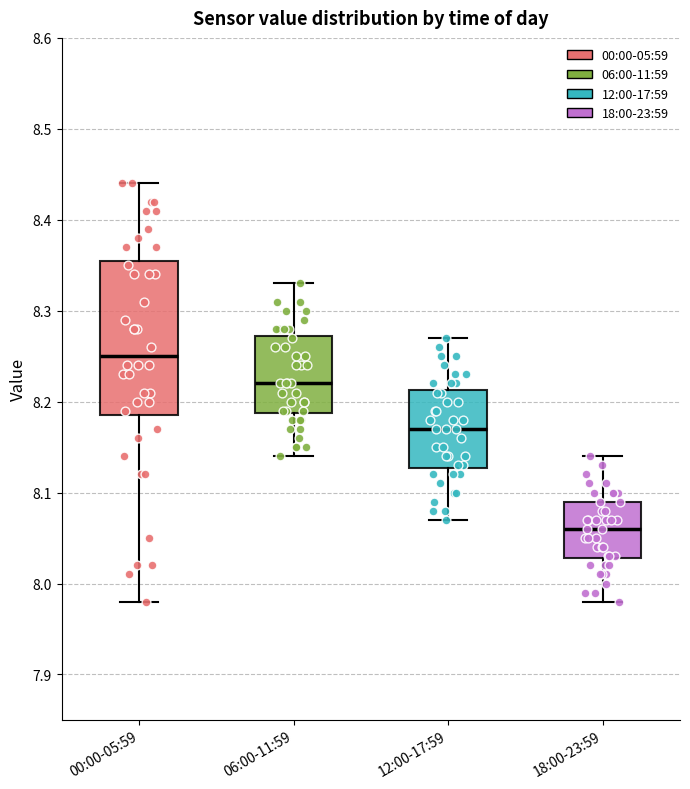

Which box's median line is the highest?

00:00-05:59